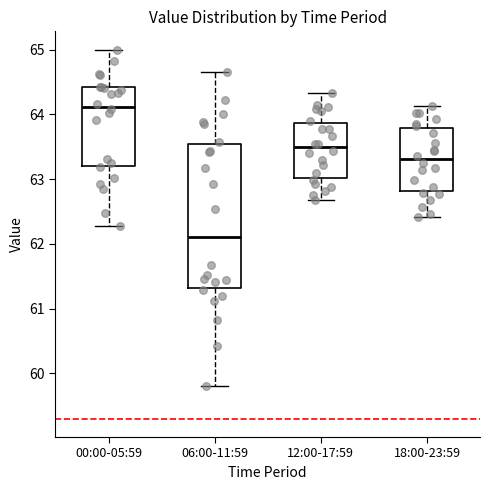

Which box is the tallest, from its lower edge to its upper edge?

06:00-11:59